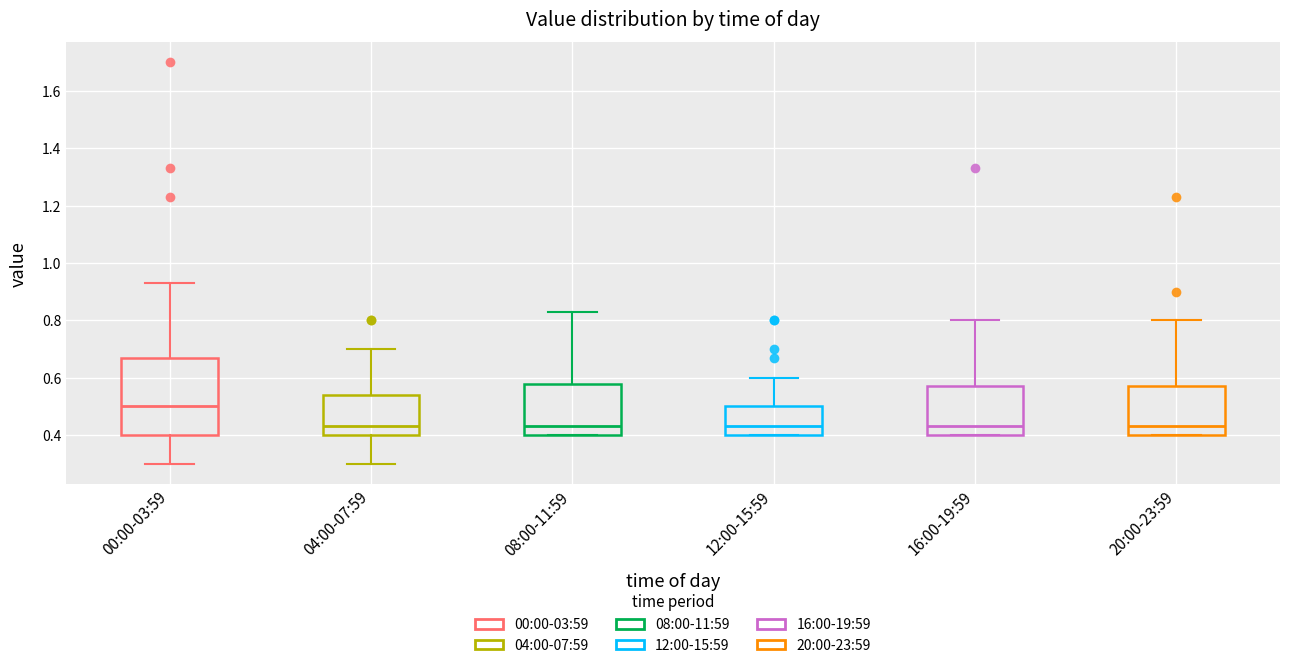

Comparing the boxes themselves (not the whiskers), which one is the tallest?

00:00-03:59